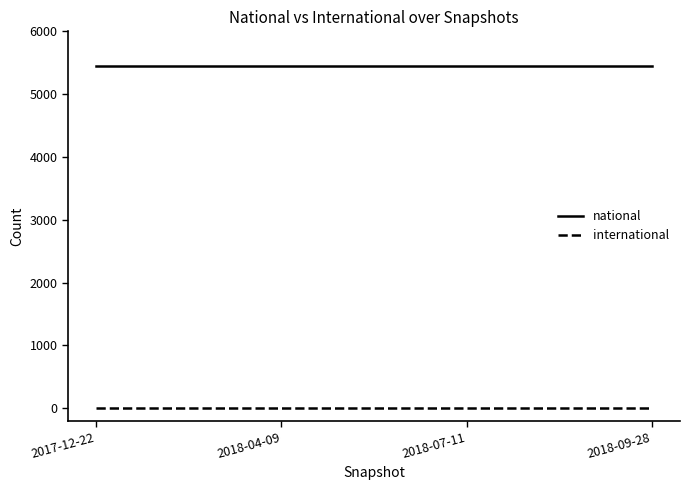

True or false: national and international intersect in this chart.

False